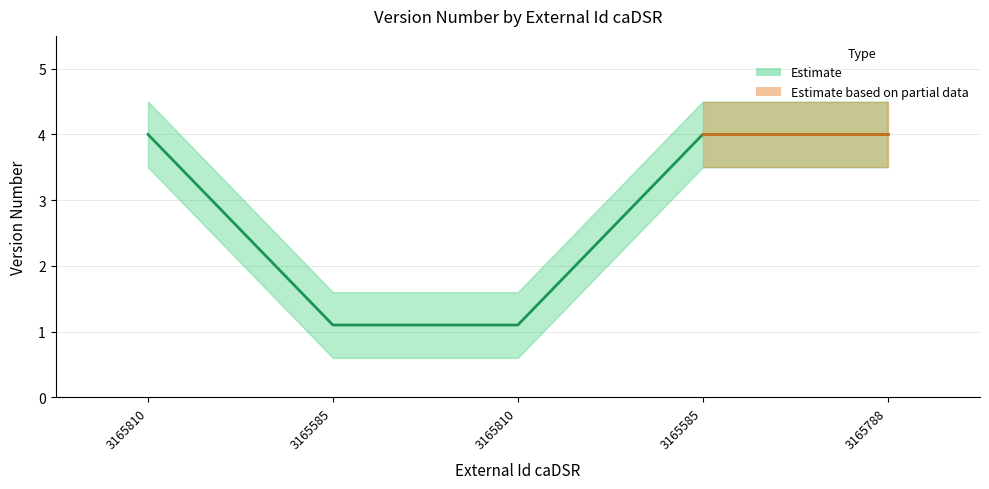

What is the difference between the maximum and second lowest values in the Supplemental_upper series?

2.9